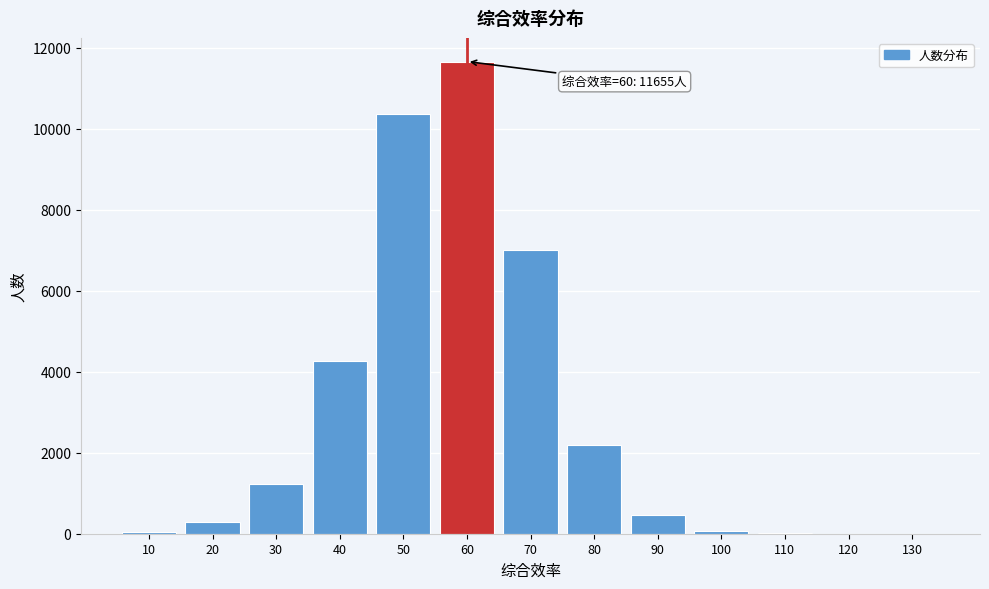

The value at 40 is 4252. True or false?

True